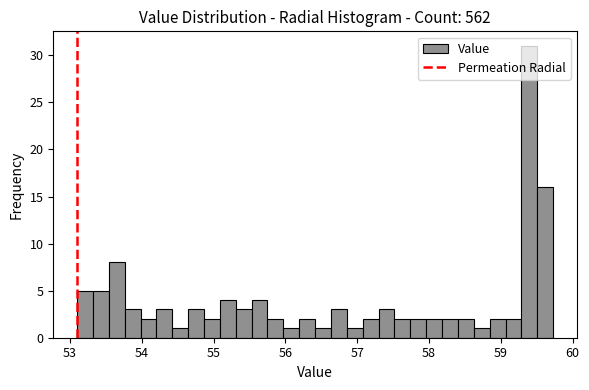

Around what value on the x-axis is the tallest bar? Give the approximate position of its centre, as read against the axis.

59.4